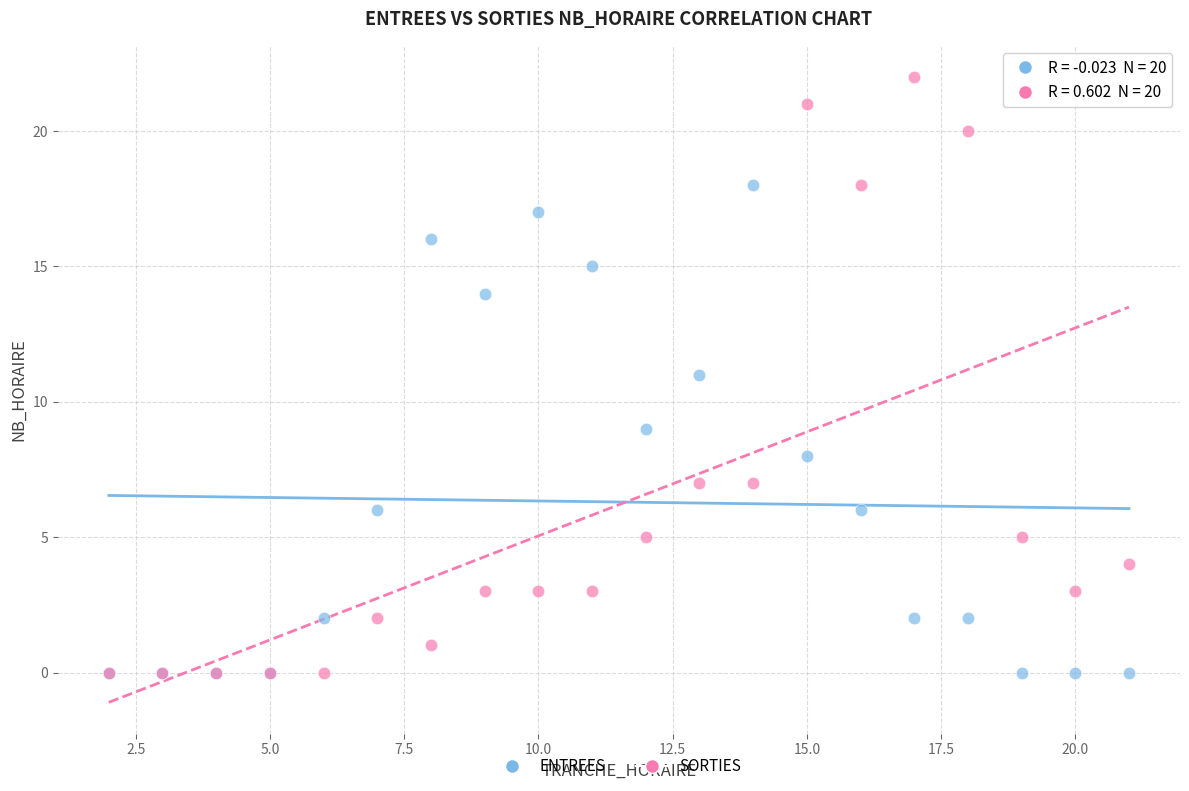

Which series contains the highest Y value?

SORTIES